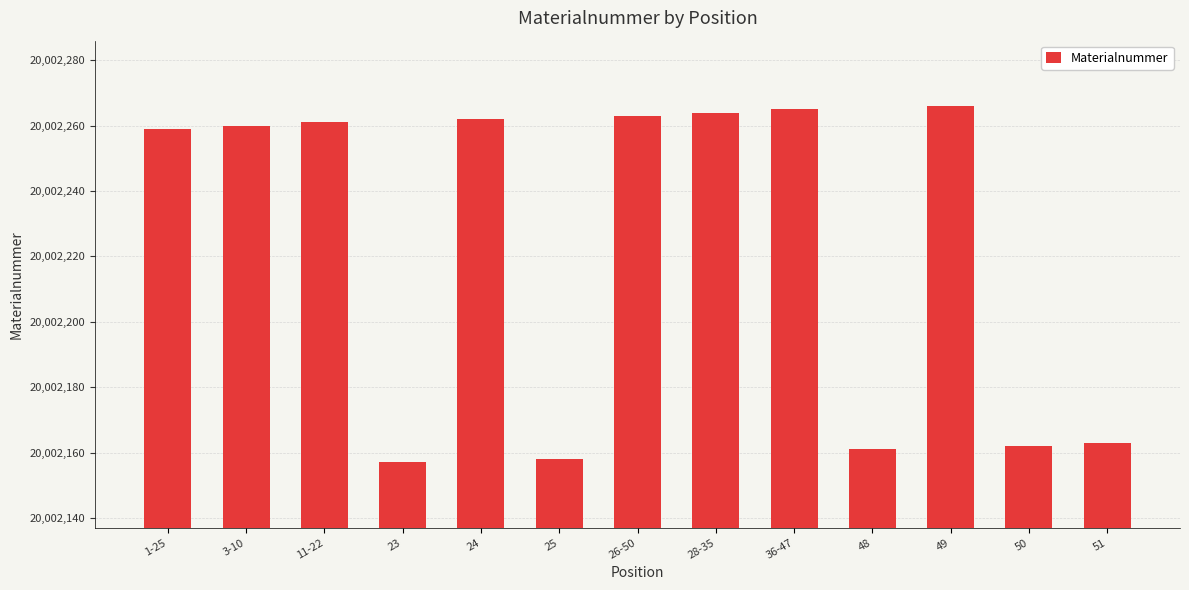

What is the sum of all values?

260028901